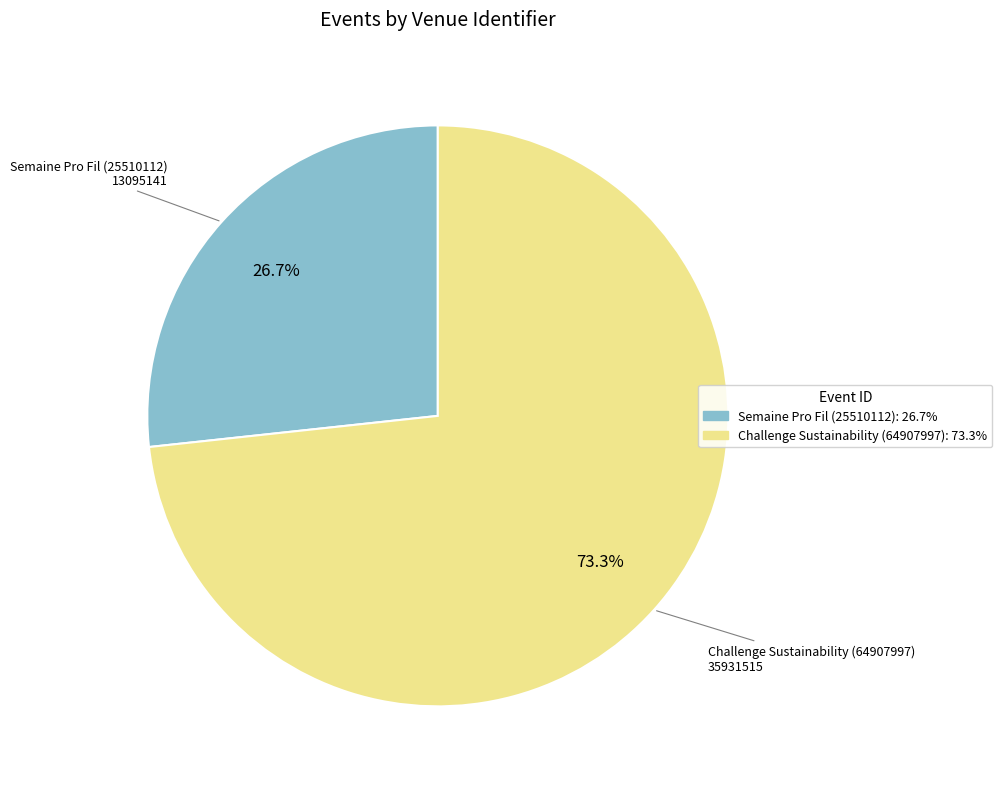

How many slices are in this pie chart?

2